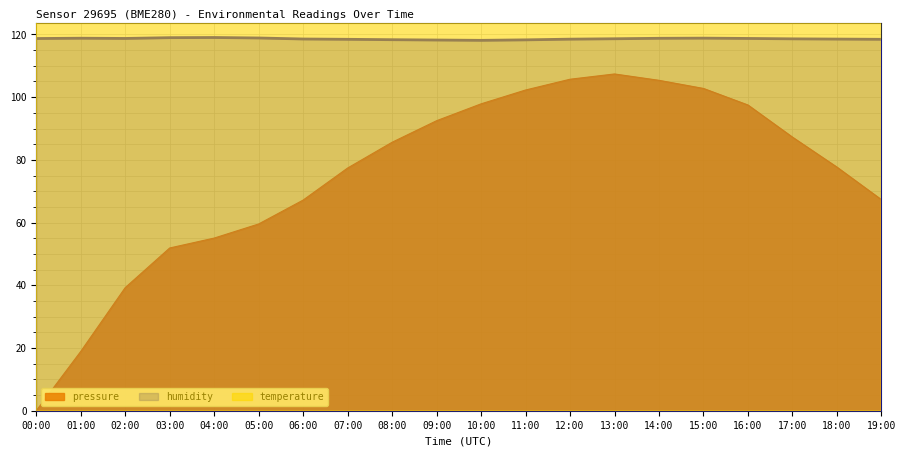

At which category is the sum across all series the highest?

13:00